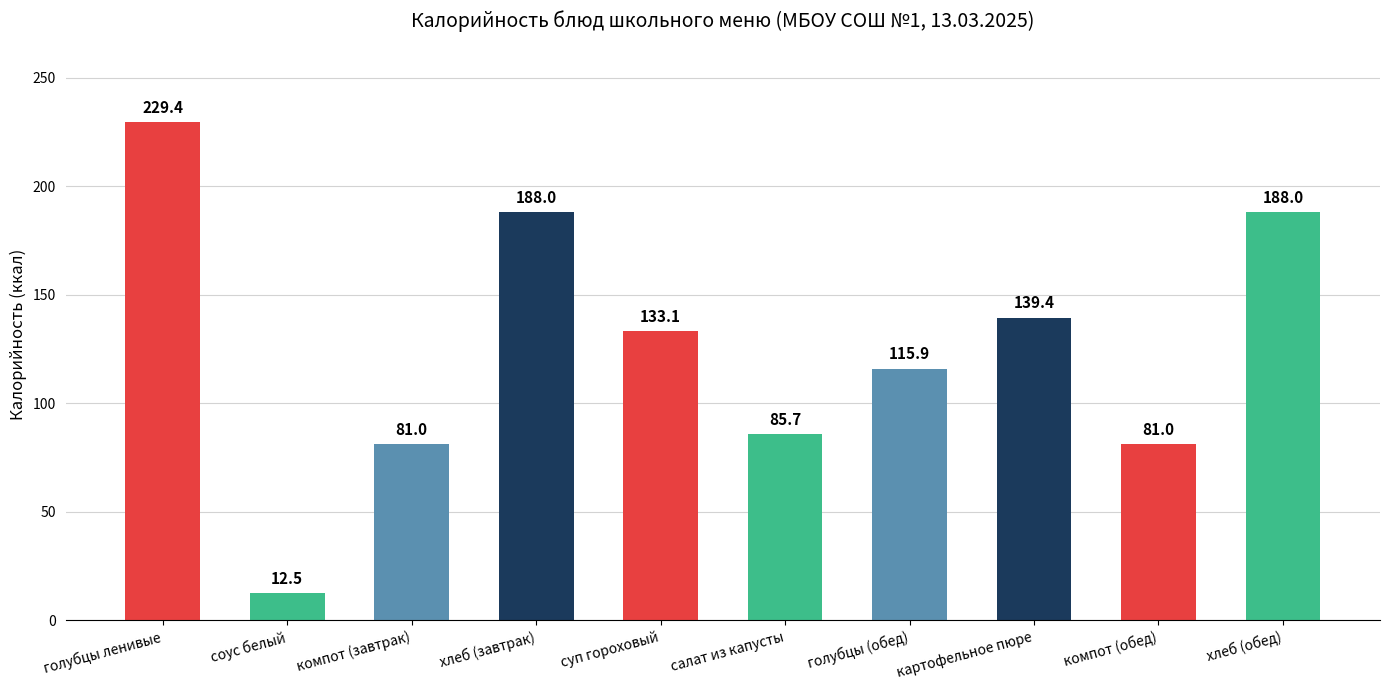

What is the value of the 1st bar from the left?

229.4